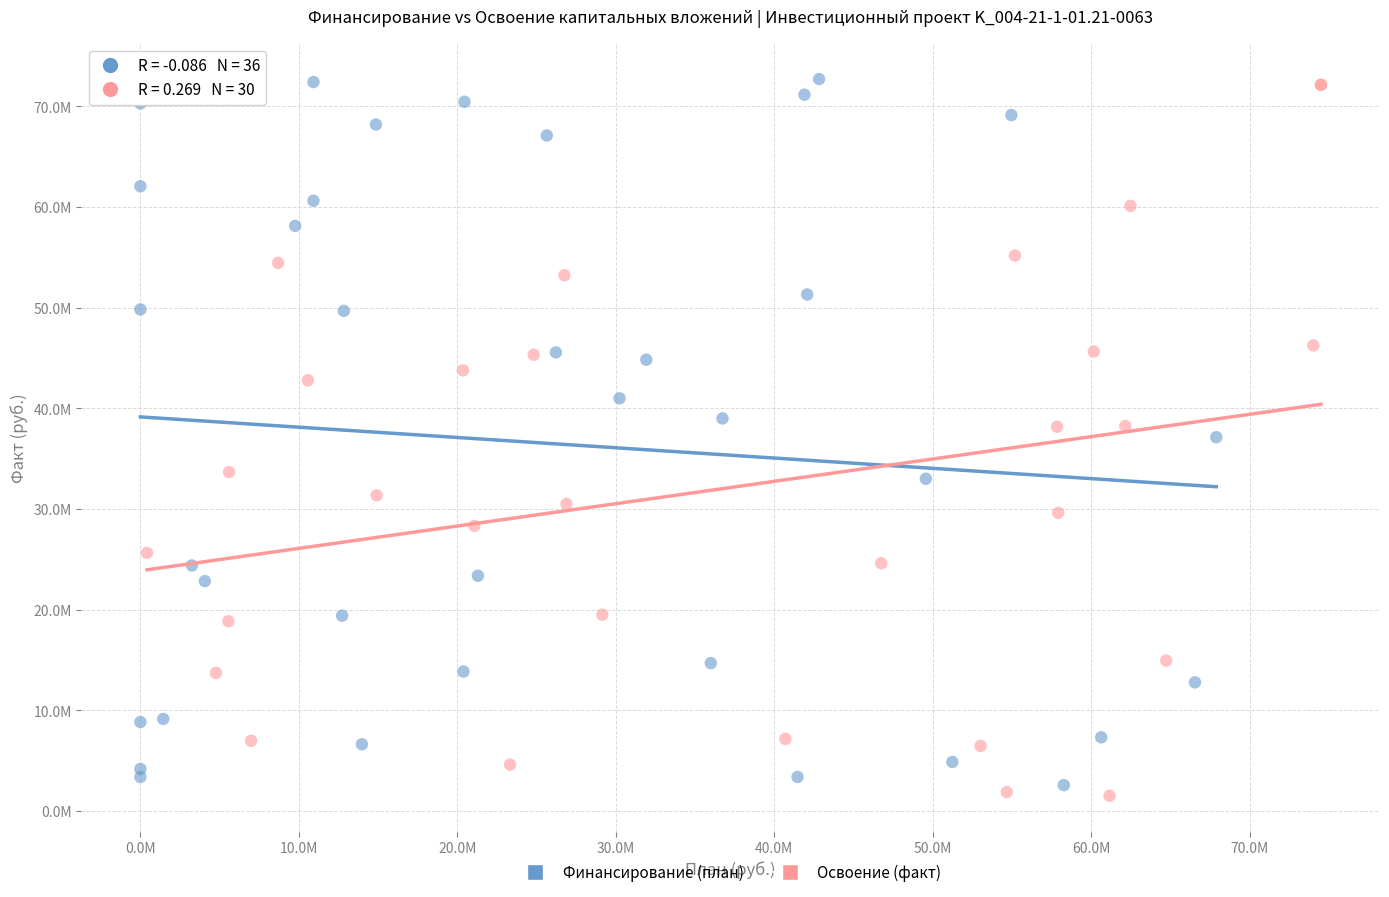

What are all the series names shown in the legend?

Финансирование (план), Освоение (факт)